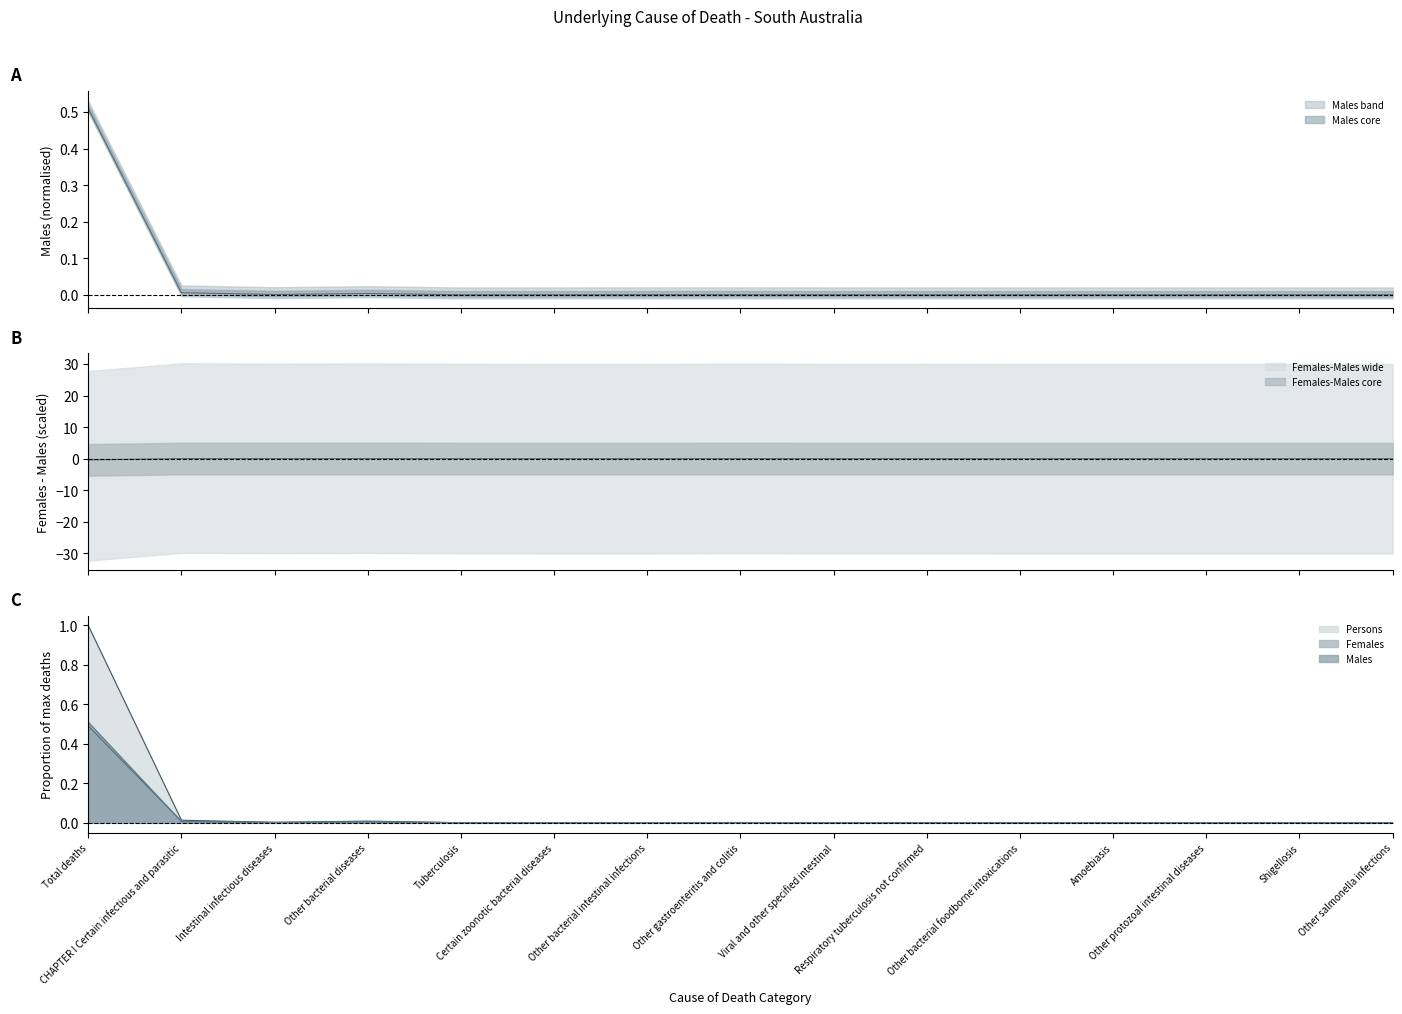

The Persons series shows 0.0 at Intestinal infectious diseases. True or false?

False